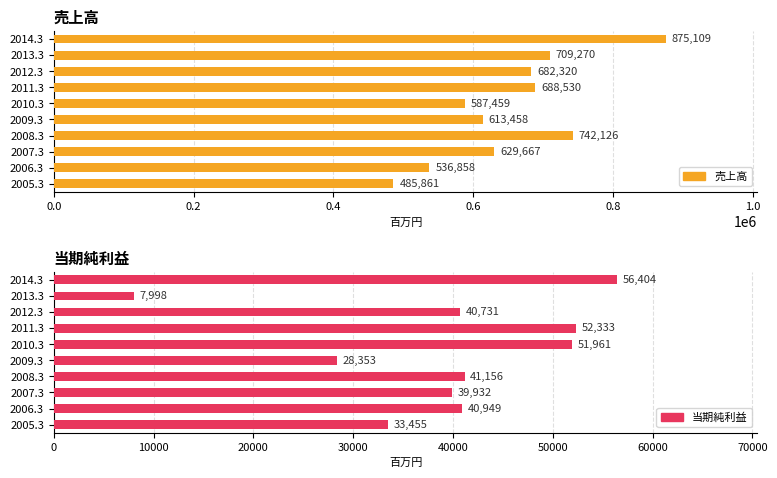

What position from the right is 2014.3?

1